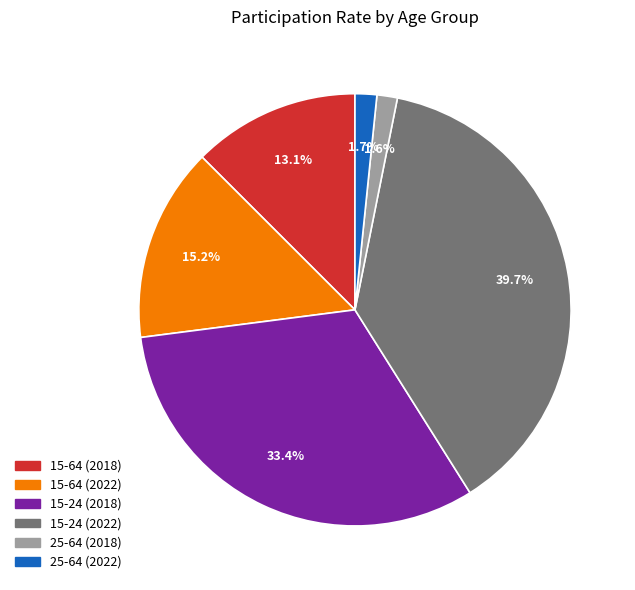

Is 15-64 (2018) the majority of the pie?

No